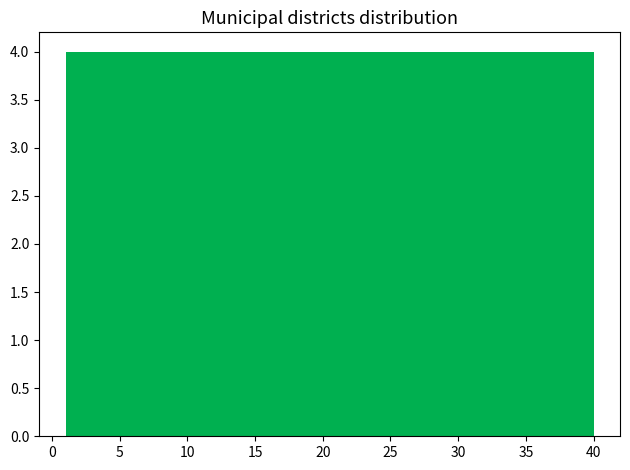

Reading left to right, transcribe this chart: for each bar, give the range it covers on the x-axis and its height. Neither the bar edges nor the heights are printed on the chart, so give them approximately, as read against the axes.

1.0 to 4.9: 4
4.9 to 8.8: 4
8.8 to 12.7: 4
12.7 to 16.6: 4
16.6 to 20.5: 4
20.5 to 24.4: 4
24.4 to 28.3: 4
28.3 to 32.2: 4
32.2 to 36.1: 4
36.1 to 40.0: 4